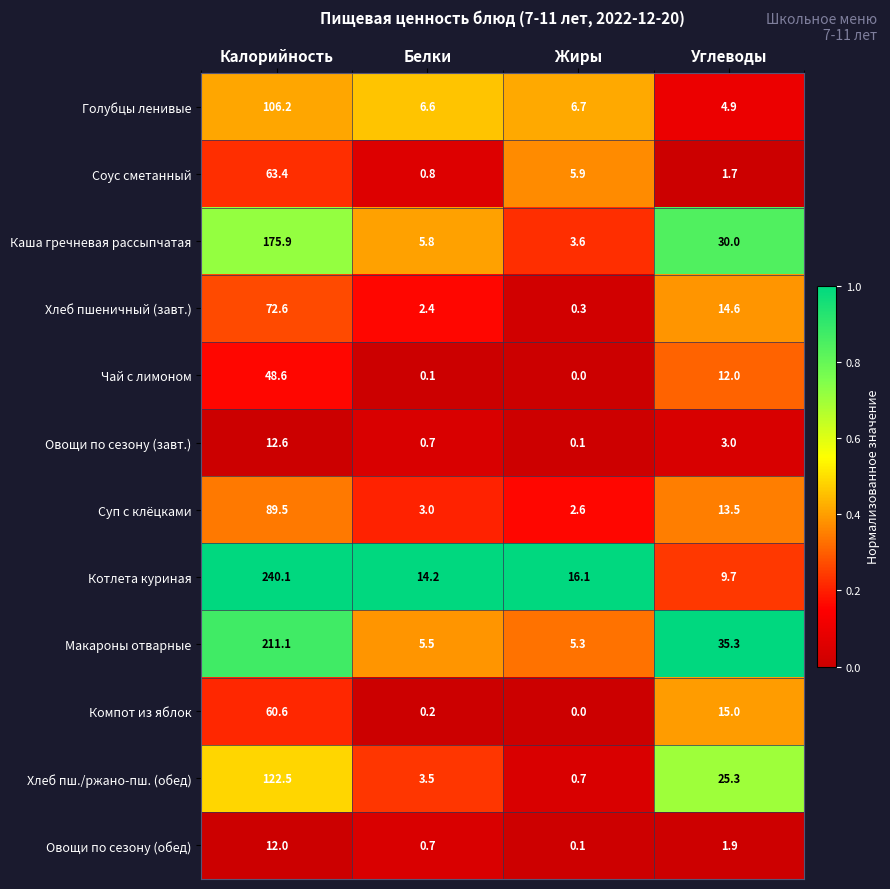

How many data points does each series have?

4